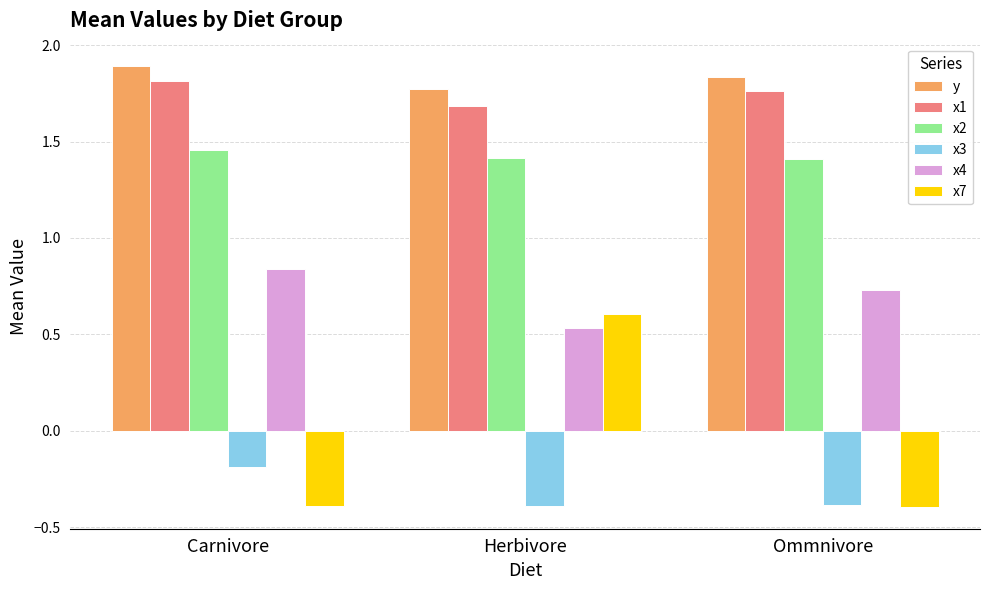

At how many categories does at least one series exceed 1?

3